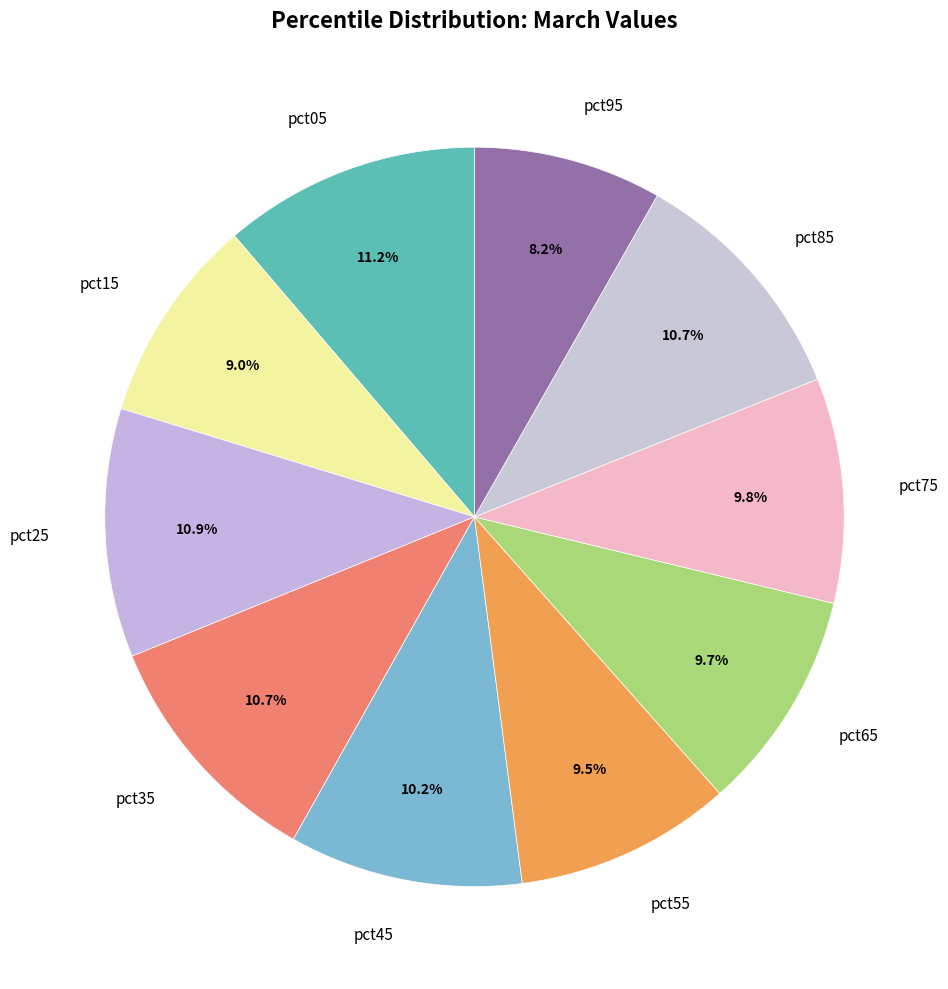

Is it true that pct25 is 17% of the pie?

False